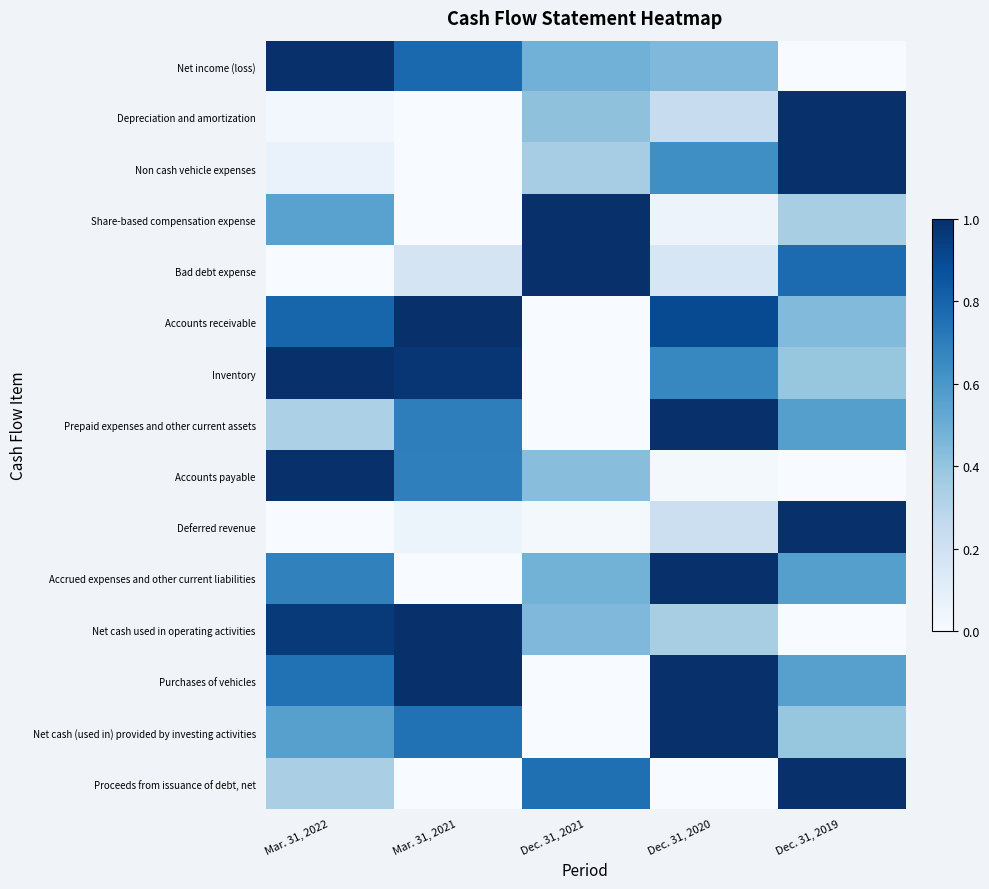

Reading right to left, extract all data points from this chart.

Net income (loss): Dec. 31, 2019=0.0	Dec. 31, 2020=0.5	Dec. 31, 2021=0.5	Mar. 31, 2021=0.8	Mar. 31, 2022=1.0
Depreciation and amortization: Dec. 31, 2019=1.0	Dec. 31, 2020=0.2	Dec. 31, 2021=0.4	Mar. 31, 2021=0.0	Mar. 31, 2022=0.0
Non cash vehicle expenses: Dec. 31, 2019=1.0	Dec. 31, 2020=0.6	Dec. 31, 2021=0.4	Mar. 31, 2021=0.0	Mar. 31, 2022=0.1
Share-based compensation expense: Dec. 31, 2019=0.3	Dec. 31, 2020=0.1	Dec. 31, 2021=1.0	Mar. 31, 2021=0.0	Mar. 31, 2022=0.6
Bad debt expense: Dec. 31, 2019=0.8	Dec. 31, 2020=0.2	Dec. 31, 2021=1.0	Mar. 31, 2021=0.2	Mar. 31, 2022=0.0
Accounts receivable: Dec. 31, 2019=0.4	Dec. 31, 2020=0.9	Dec. 31, 2021=0.0	Mar. 31, 2021=1.0	Mar. 31, 2022=0.8
Inventory: Dec. 31, 2019=0.4	Dec. 31, 2020=0.7	Dec. 31, 2021=0.0	Mar. 31, 2021=1.0	Mar. 31, 2022=1.0
Prepaid expenses and other current assets: Dec. 31, 2019=0.6	Dec. 31, 2020=1.0	Dec. 31, 2021=0.0	Mar. 31, 2021=0.7	Mar. 31, 2022=0.3
Accounts payable: Dec. 31, 2019=0.0	Dec. 31, 2020=0.0	Dec. 31, 2021=0.4	Mar. 31, 2021=0.7	Mar. 31, 2022=1.0
Deferred revenue: Dec. 31, 2019=1.0	Dec. 31, 2020=0.2	Dec. 31, 2021=0.0	Mar. 31, 2021=0.1	Mar. 31, 2022=0.0
Accrued expenses and other current liabilities: Dec. 31, 2019=0.6	Dec. 31, 2020=1.0	Dec. 31, 2021=0.5	Mar. 31, 2021=0.0	Mar. 31, 2022=0.7
Net cash used in operating activities: Dec. 31, 2019=0.0	Dec. 31, 2020=0.3	Dec. 31, 2021=0.4	Mar. 31, 2021=1.0	Mar. 31, 2022=1.0
Purchases of vehicles: Dec. 31, 2019=0.6	Dec. 31, 2020=1.0	Dec. 31, 2021=0.0	Mar. 31, 2021=1.0	Mar. 31, 2022=0.7
Net cash (used in) provided by investing activities: Dec. 31, 2019=0.4	Dec. 31, 2020=1.0	Dec. 31, 2021=0.0	Mar. 31, 2021=0.7	Mar. 31, 2022=0.6
Proceeds from issuance of debt, net: Dec. 31, 2019=1.0	Dec. 31, 2020=0.0	Dec. 31, 2021=0.8	Mar. 31, 2021=0.0	Mar. 31, 2022=0.3